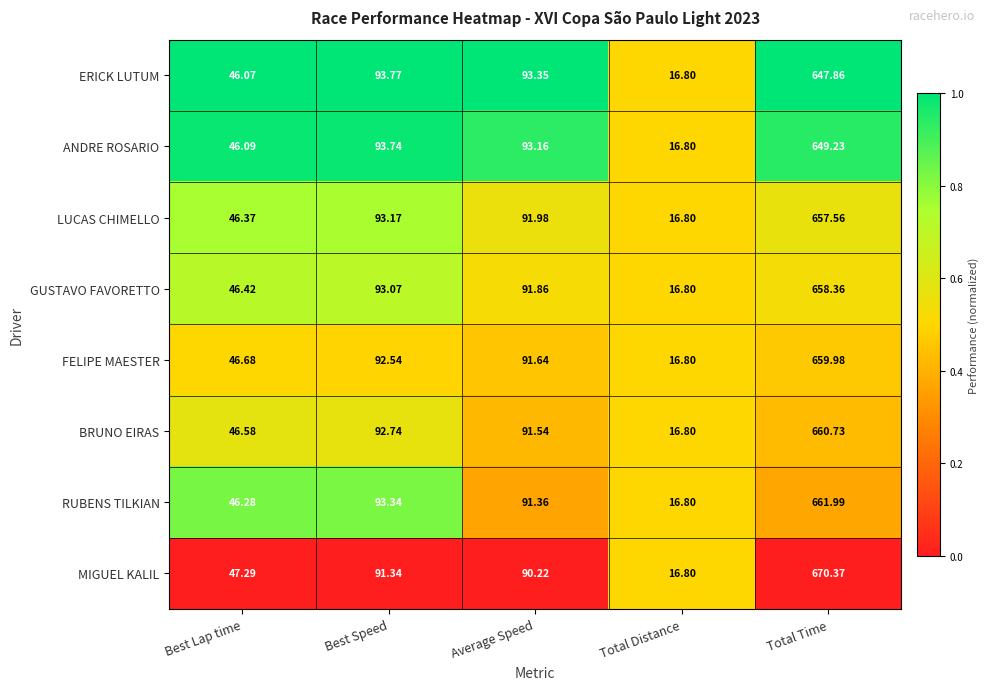

Where does the BRUNO EIRAS series first go above 91?

Best Speed